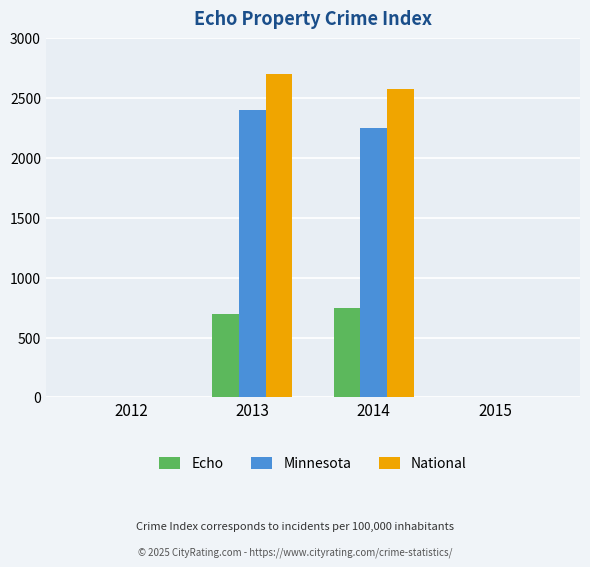

Reading left to right, transcribe all the data shown in this chart.

Echo: 0	700	750	0
Minnesota: 0	2400	2250	0
National: 0	2700	2580	0